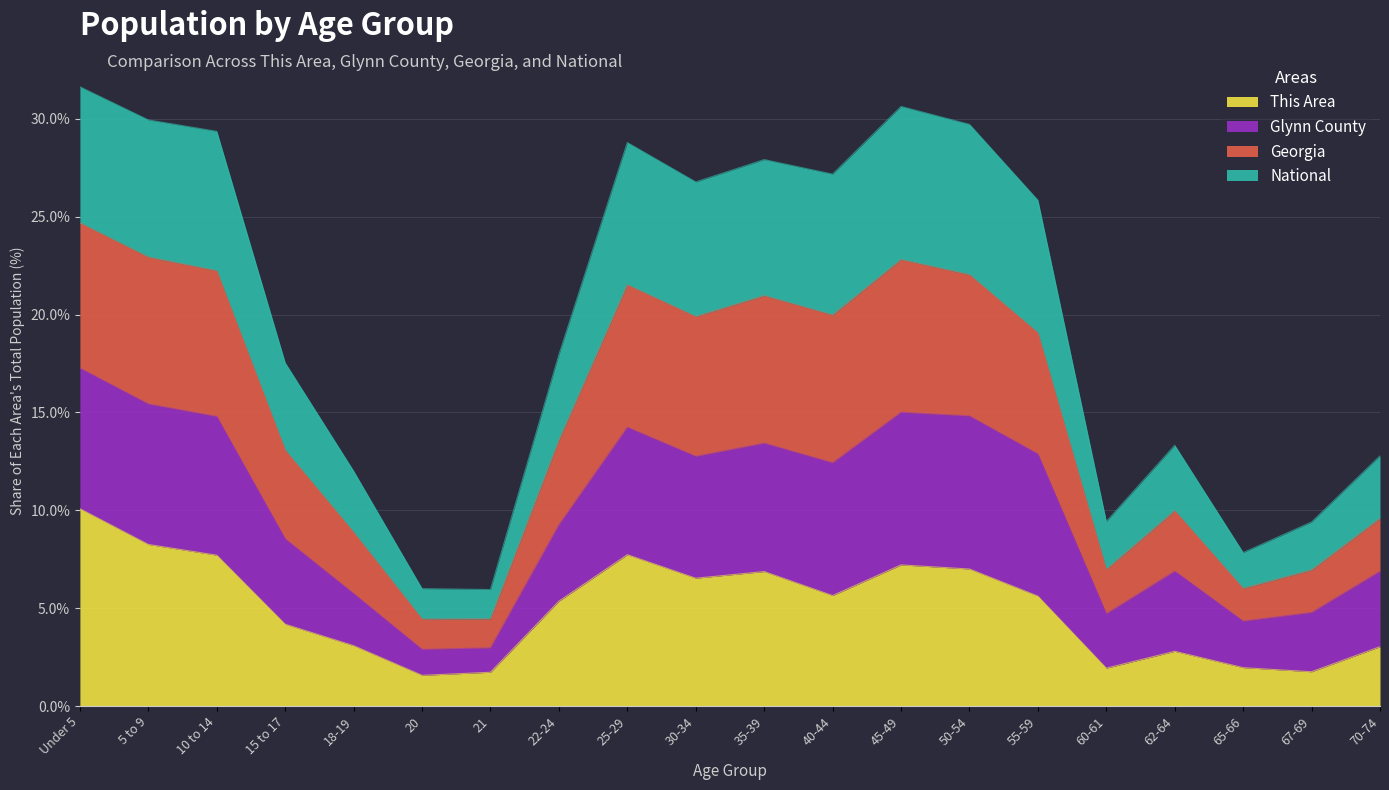

What is the total value across all series at 30-34?

26.8